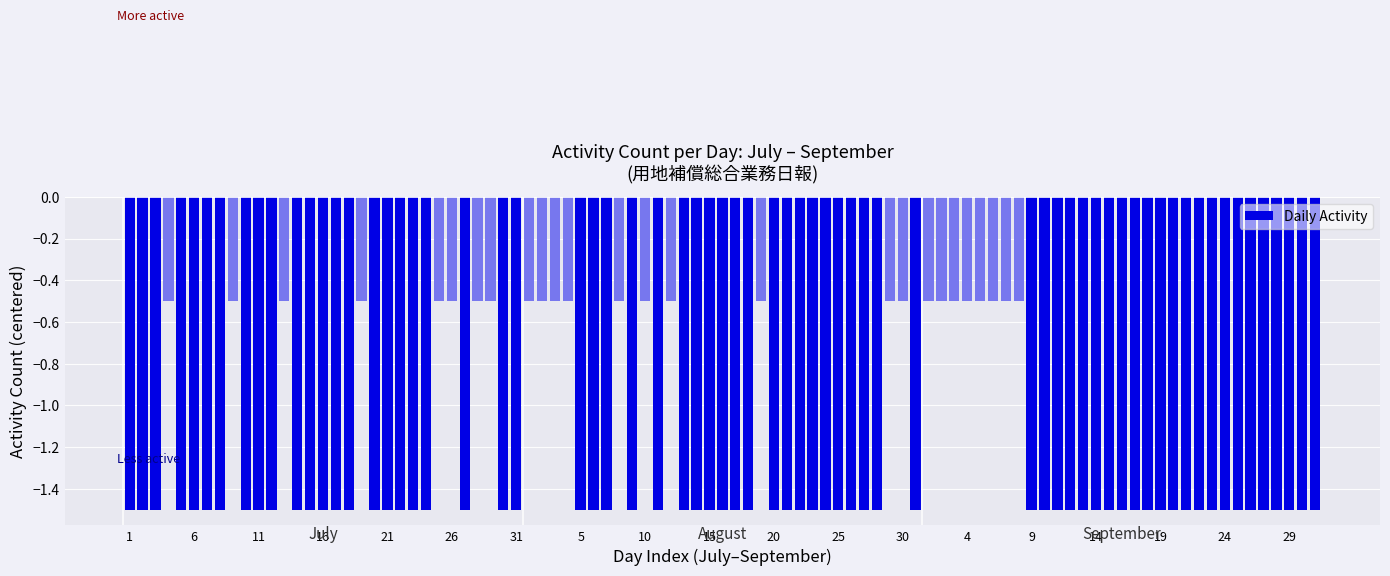

What is the sum of all values?

-113.5